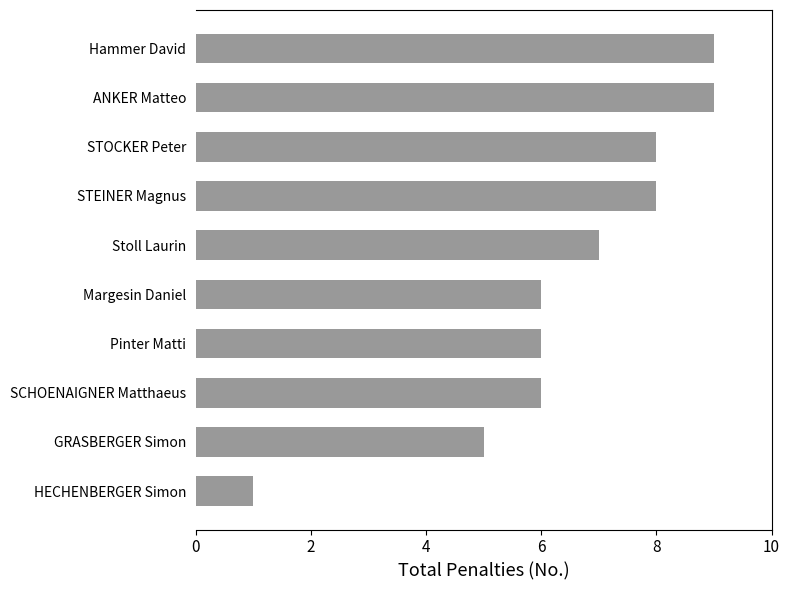

What is the approximate value at ANKER Matteo?

9